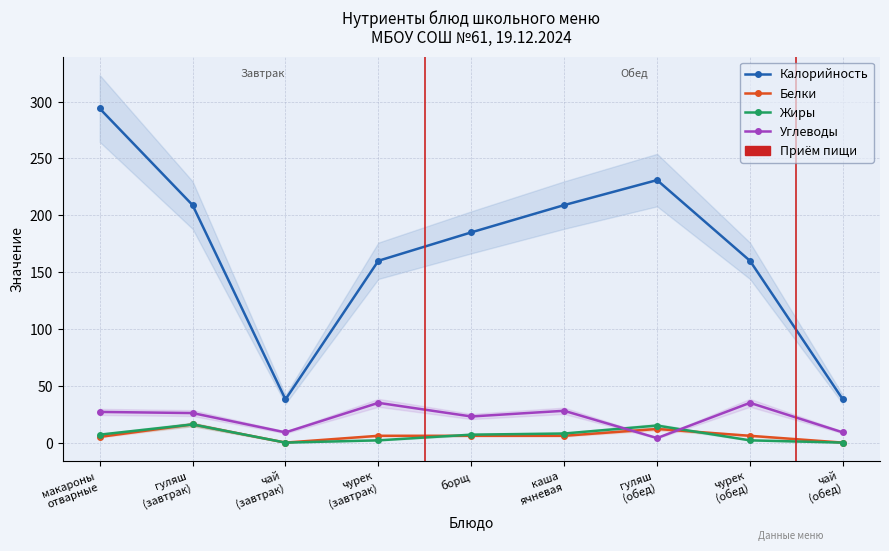

Reading right to left, transcribe all the data shown in this chart.

Калорийность: 38	160	231	209	185	160	38	209	294
Белки: 0	6	12	6	6	6	0	16	5
Жиры: 0	2	15	8	7	2	0	16	7
Углеводы: 9	35	4	28	23	35	9	26	27